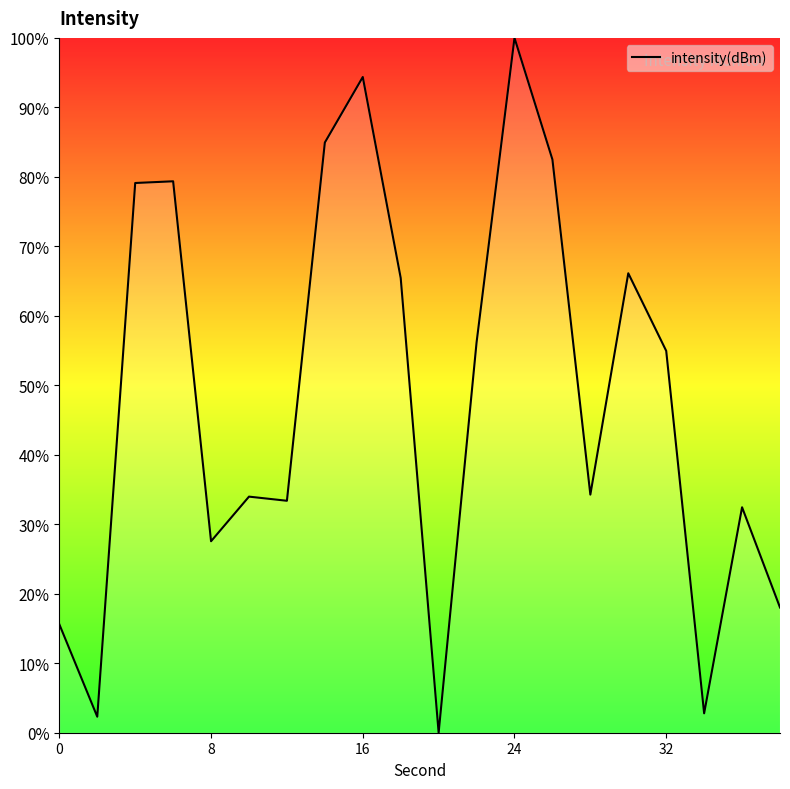

What is the greatest value displayed?

100.0